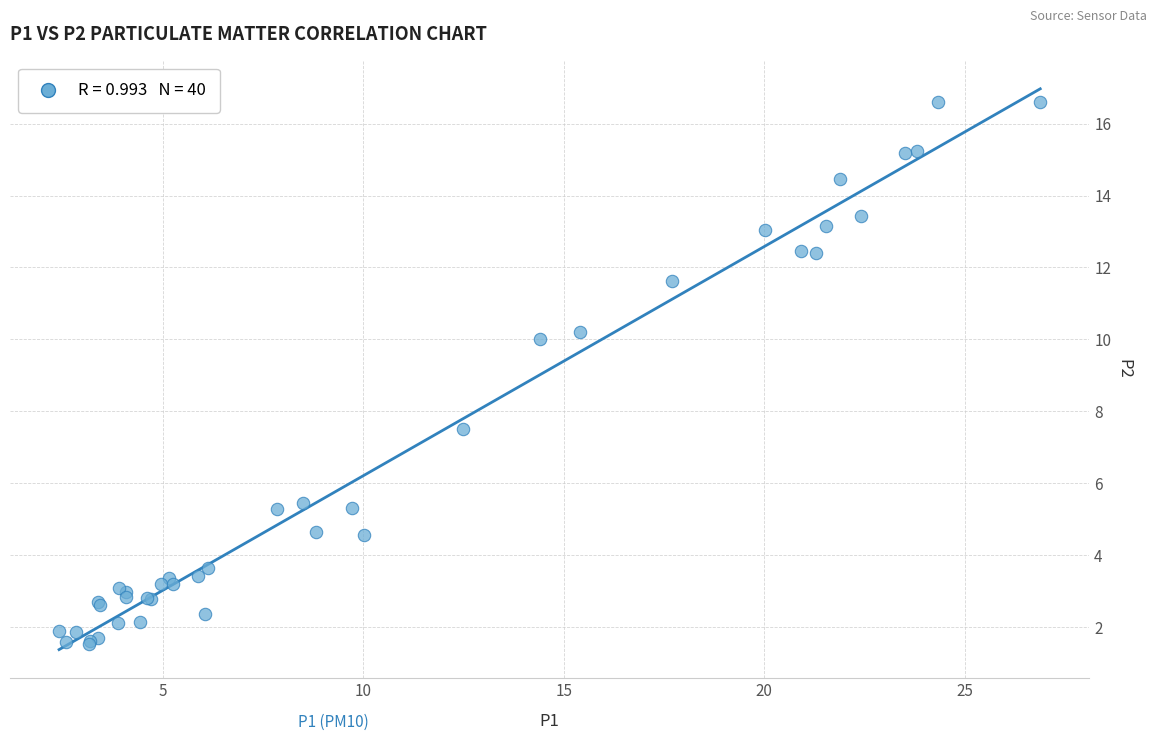

What Y value in the scatter plot is closest to 9?

10.0